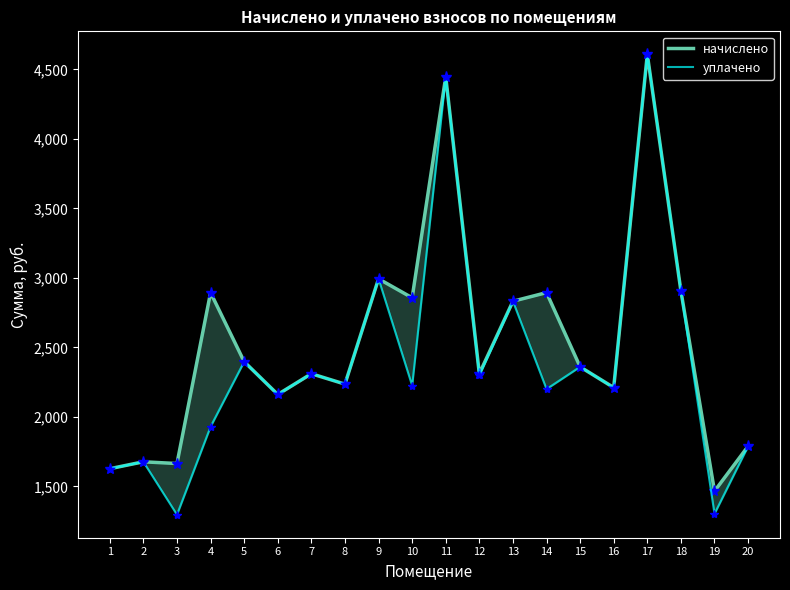

What is the sum of all начислено values?

50636.5